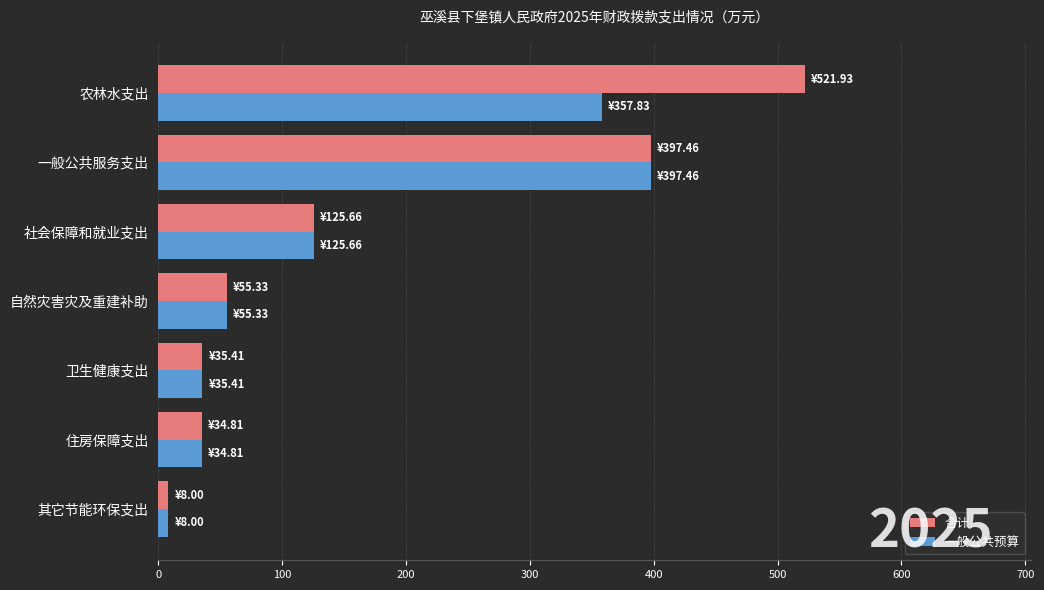

Which series has the largest total across all categories?

合计